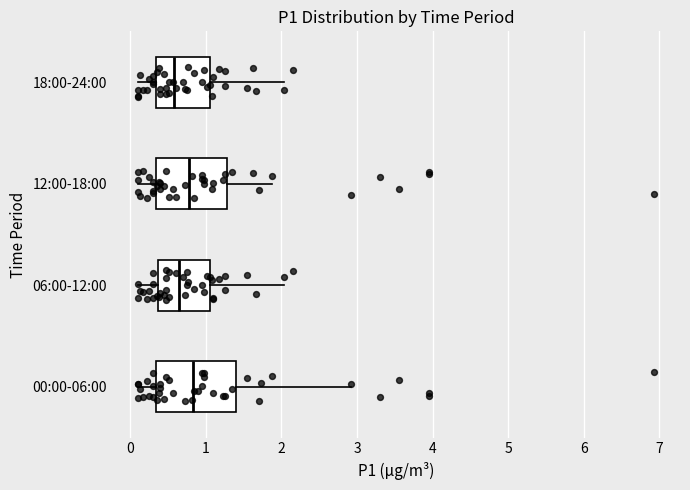

Comparing the boxes themselves (not the whiskers), which one is the widest?

00:00-06:00